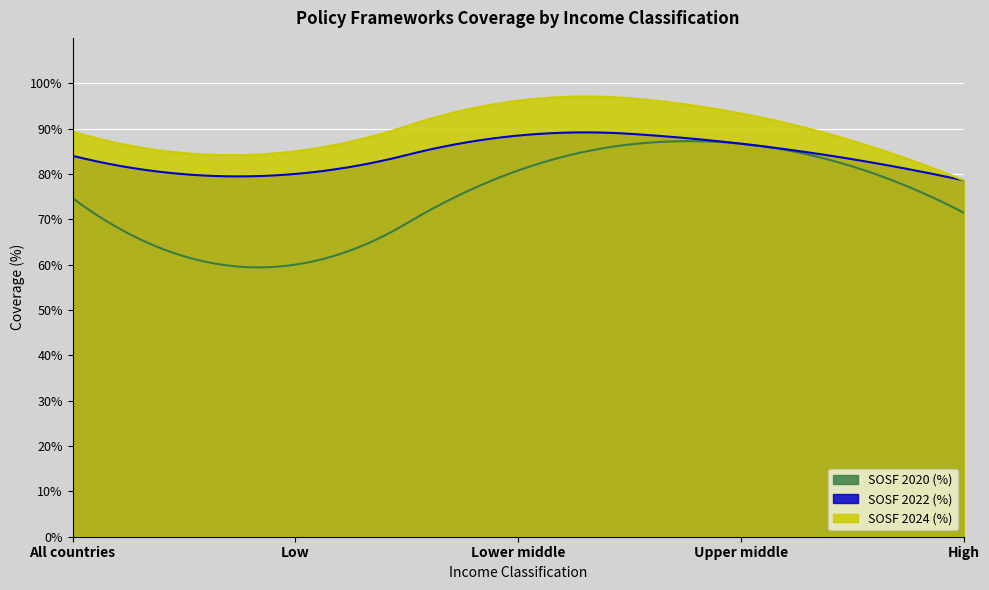

Reading right to left, transcribe all the data shown in this chart.

SOSF 2020 (%): 0.7	0.9	0.8	0.6	0.7
SOSF 2022 (%): 0.8	0.9	0.9	0.8	0.8
SOSF 2024 (%): 0.8	0.9	1.0	0.8	0.9